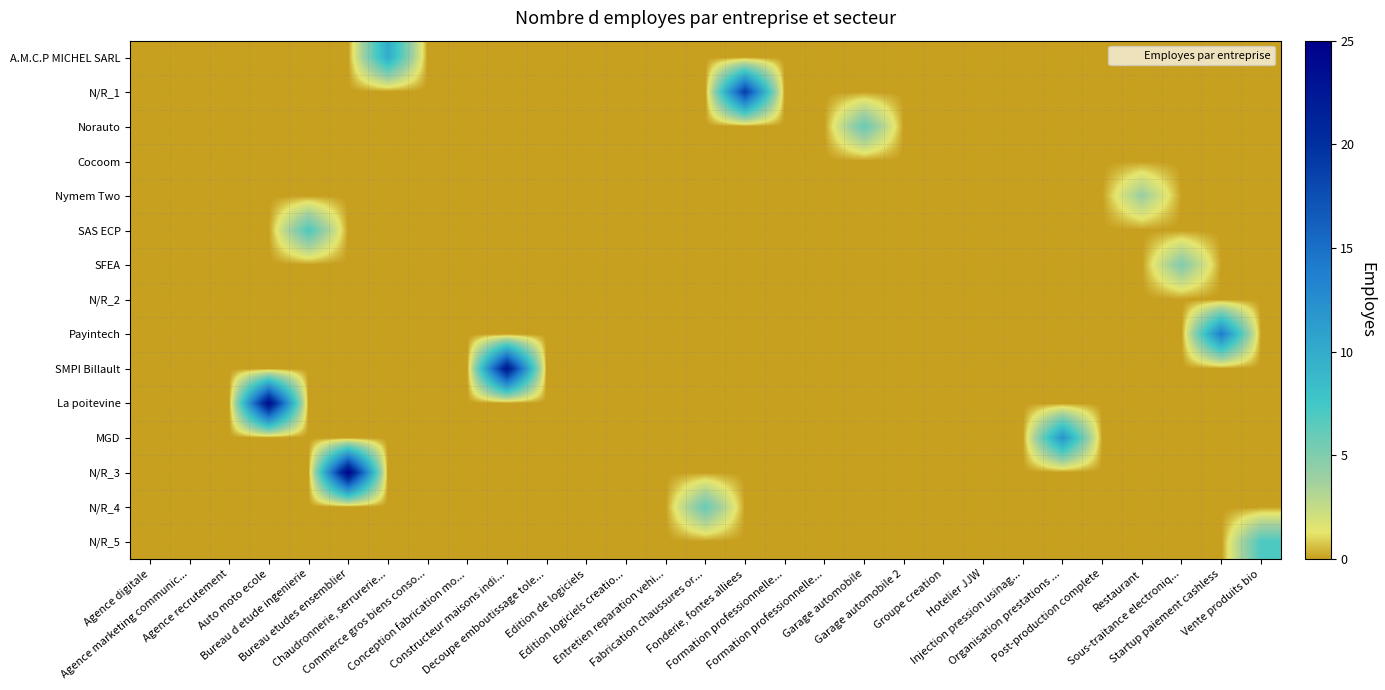

At which category is the sum across all series the highest?

Bureau etudes ensemblier